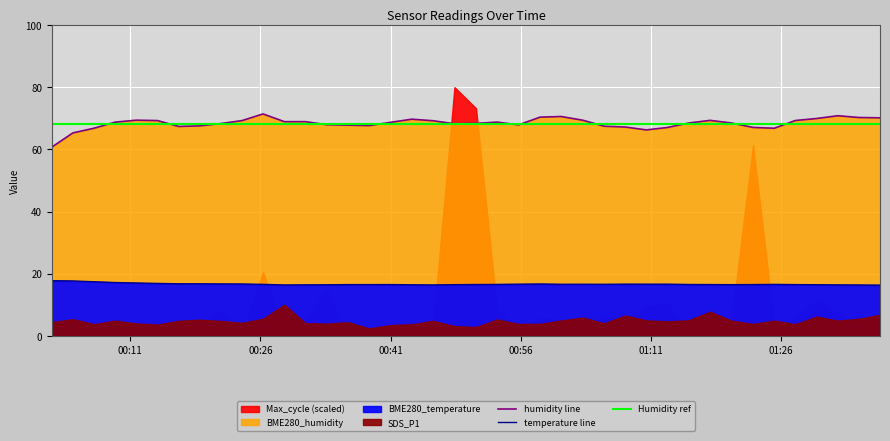

Where does the BME280_humidity series first go above 68?

2024/04/08 00:09:15